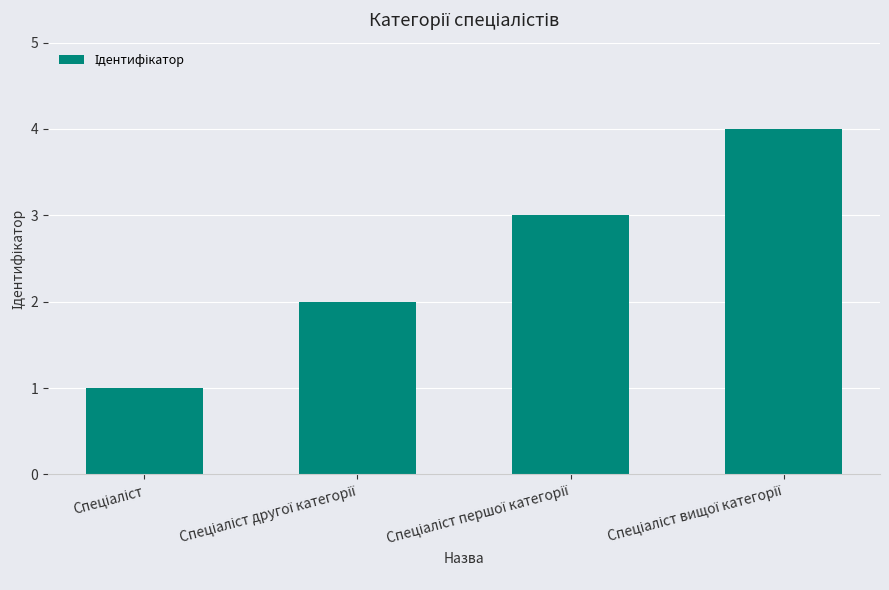

What is the maximum value shown in the chart?

4